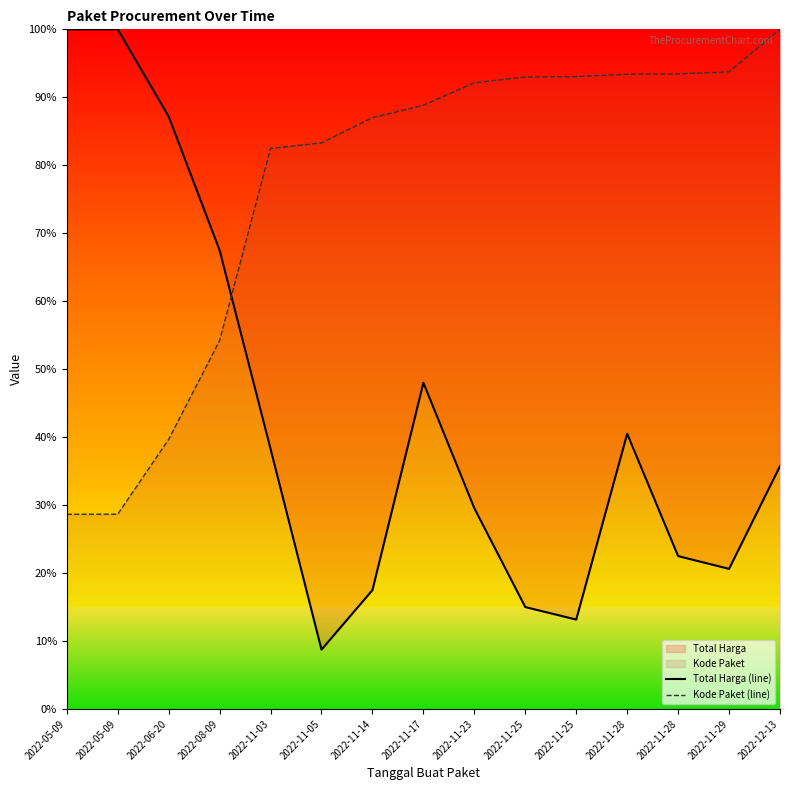

What is the lowest value of the Kode Paket (line) series?

28.6